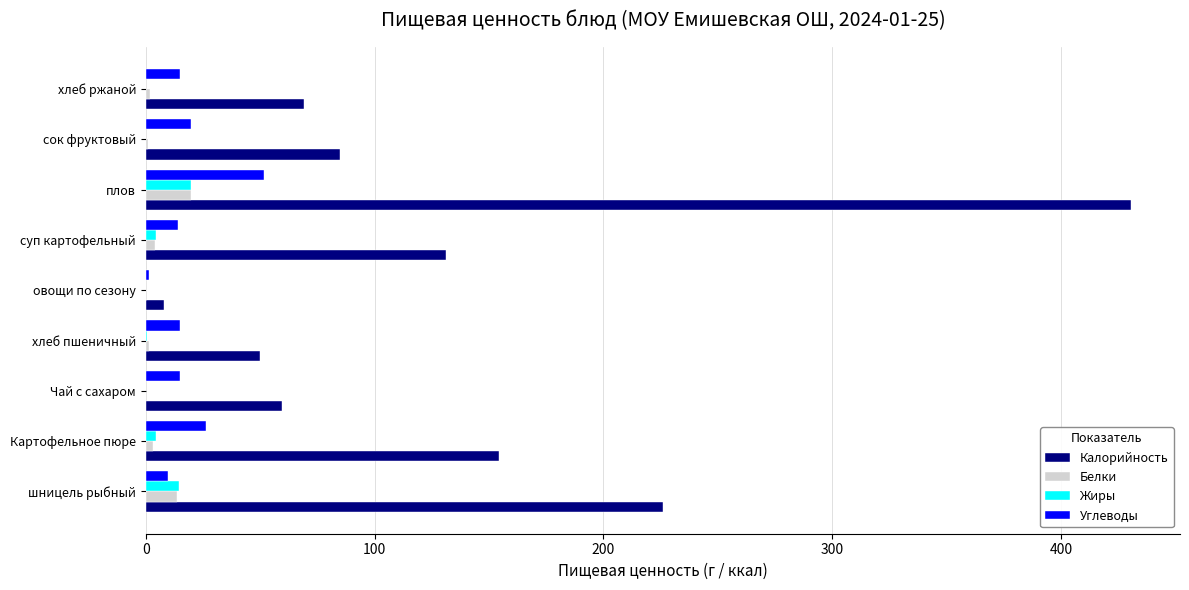

Which series has the largest total across all categories?

Калорийность